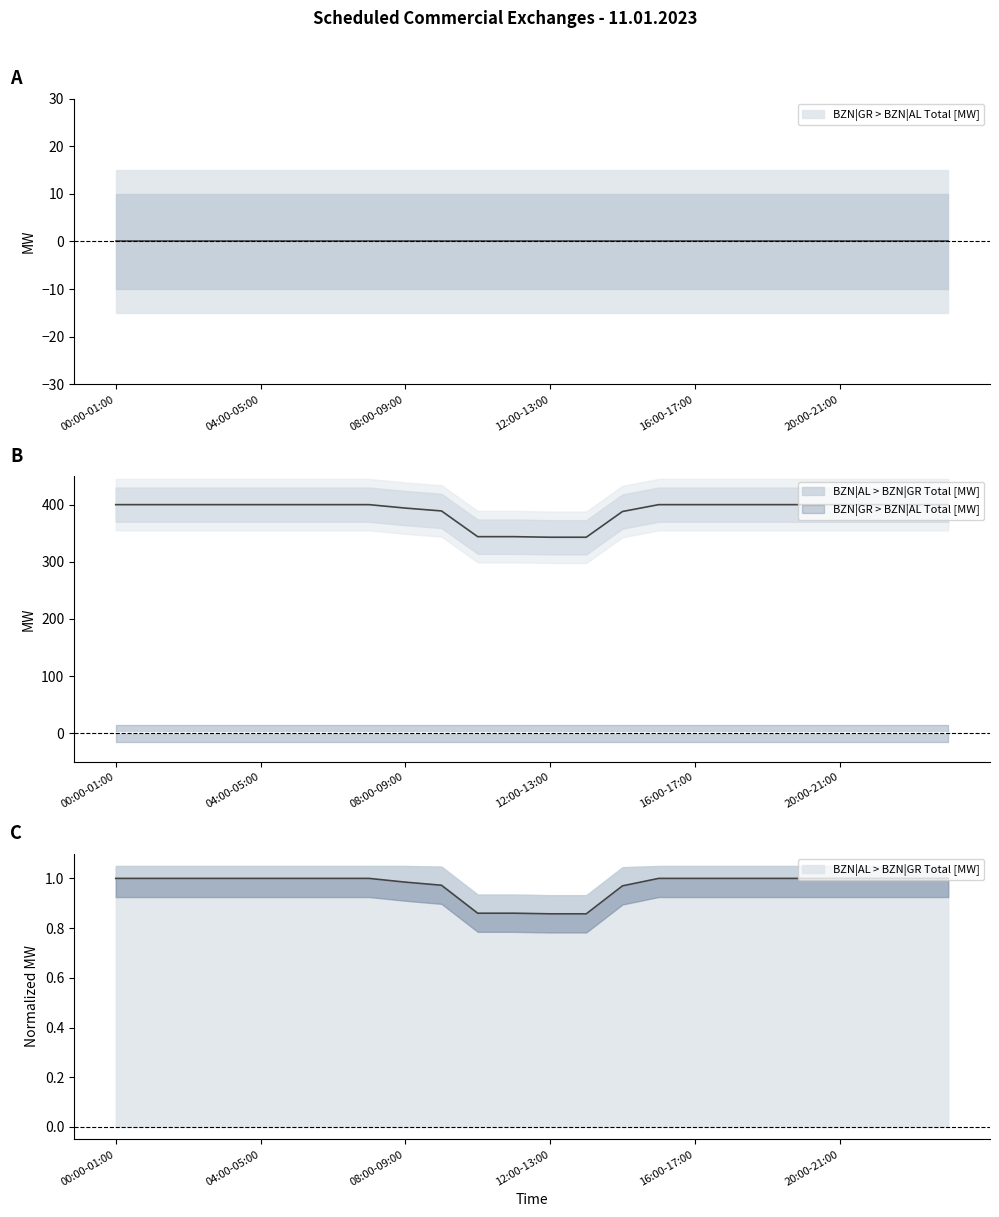

Reading left to right, list all the values displayed in this chart.

400	400	400	400	400	400	400	400	394	389	344	344	343	343	388	400	400	400	400	400	400	400	400	400